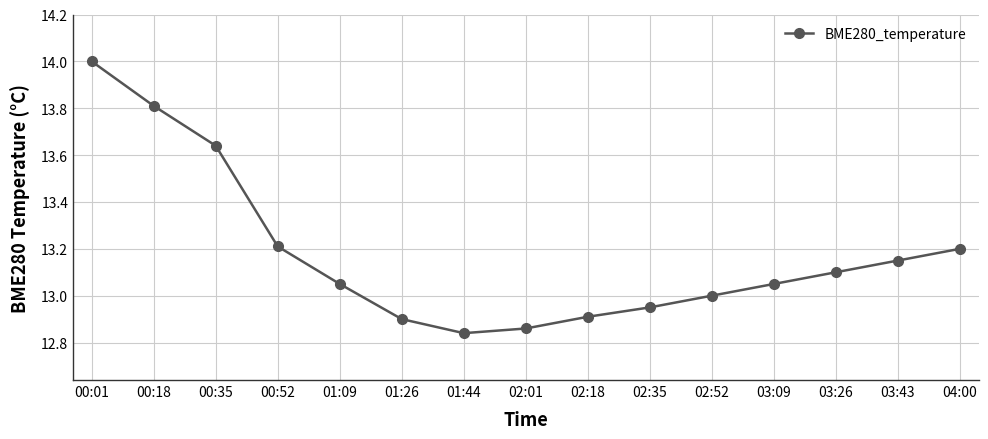

Is it true that the value at 04:00 is 13.2?

True